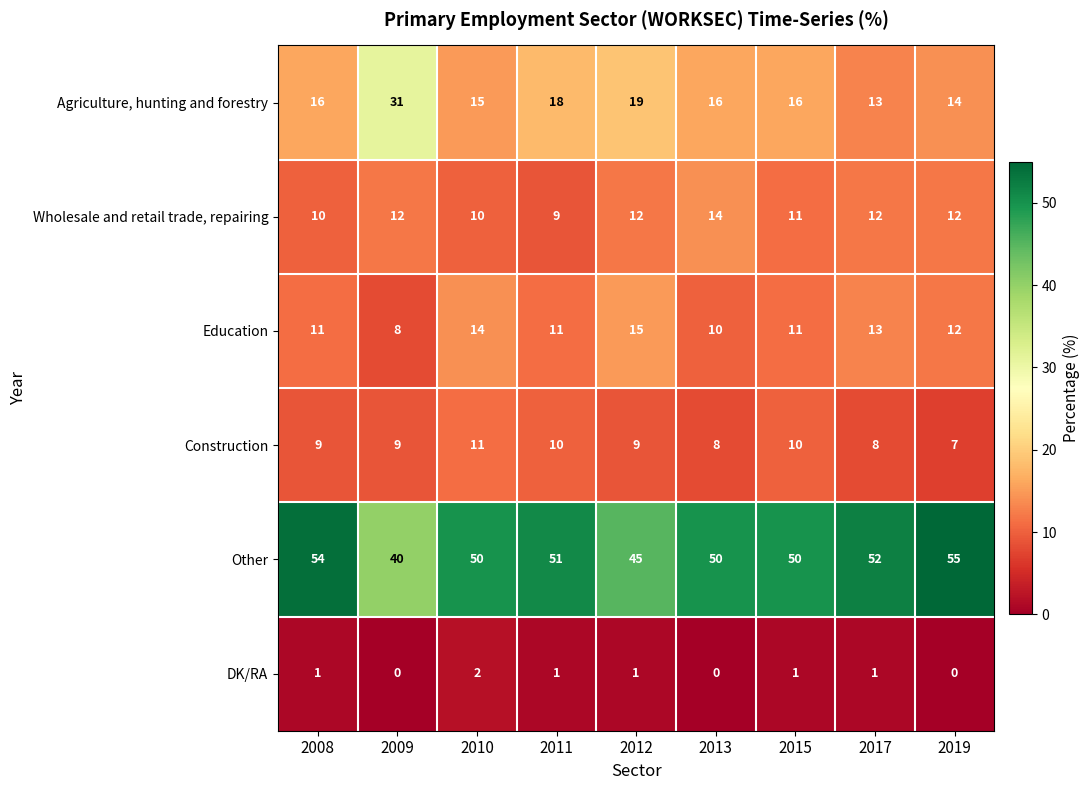

How many series are shown in this chart?

6